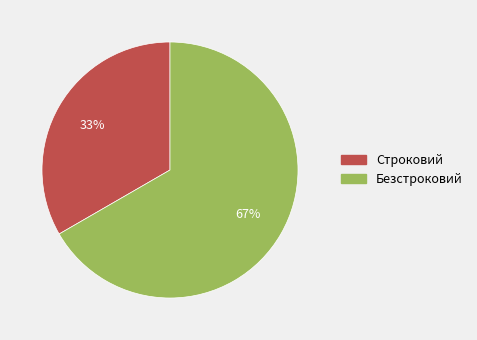

Which category has the biggest portion of the pie?

Безстроковий